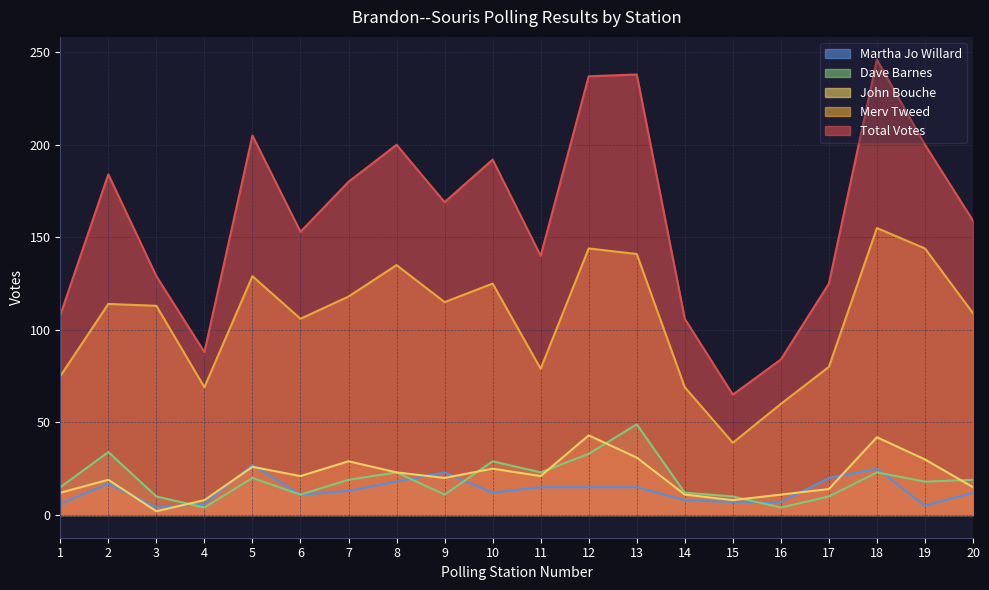

At how many categories does at least one series exceed 99?

17